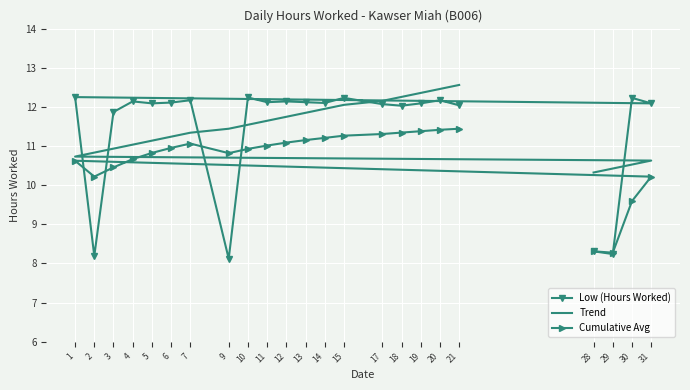

At 31, list the series in order from largest to smallest.

Low (Hours Worked), Trend, Cumulative Avg